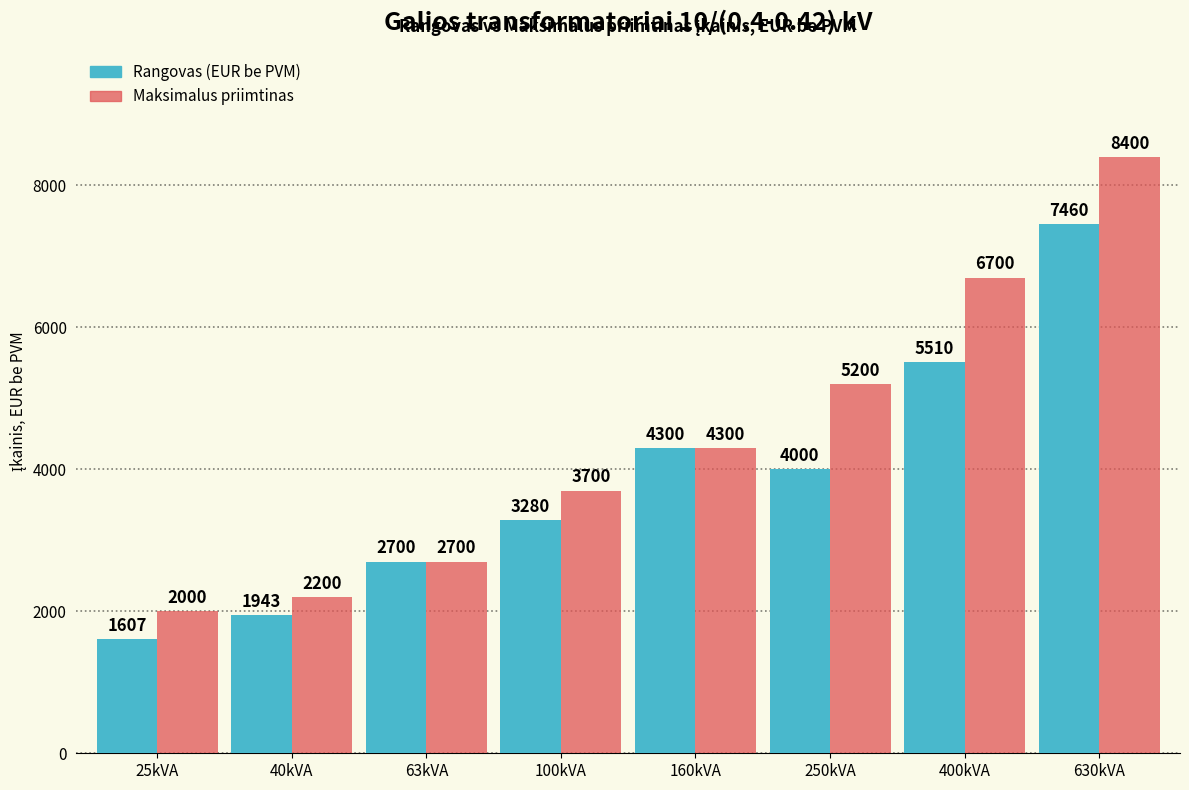

Is it true that Maksimalus priimtinas equals 566 at 63kVA?

False